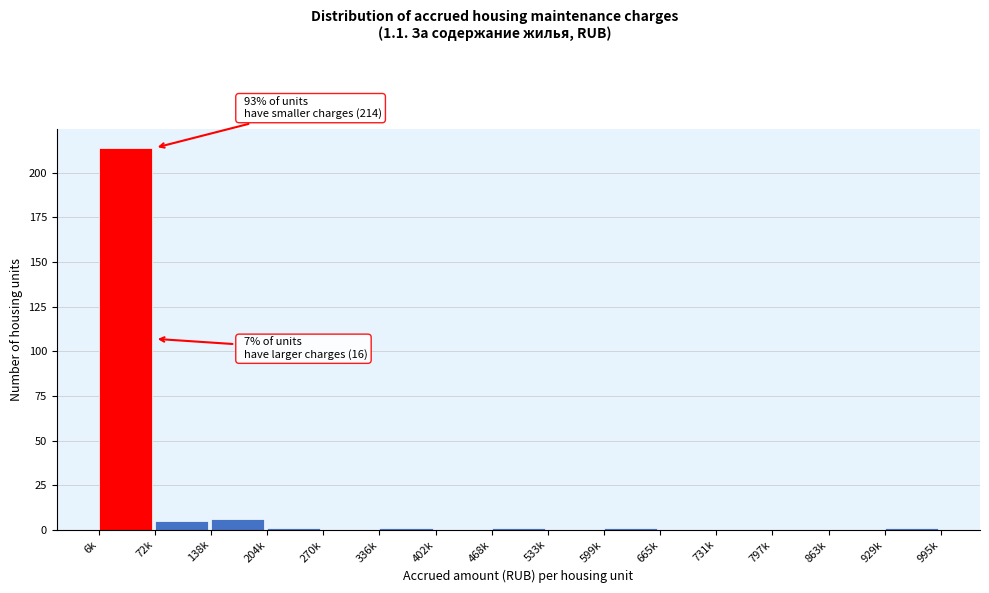

Reading right to left, transcribe all the data shown in this chart.

929k=1	863k=0	797k=0	731k=0	665k=0	599k=1	533k=0	468k=1	402k=0	336k=1	270k=0	204k=1	138k=6	72k=5	6k=214